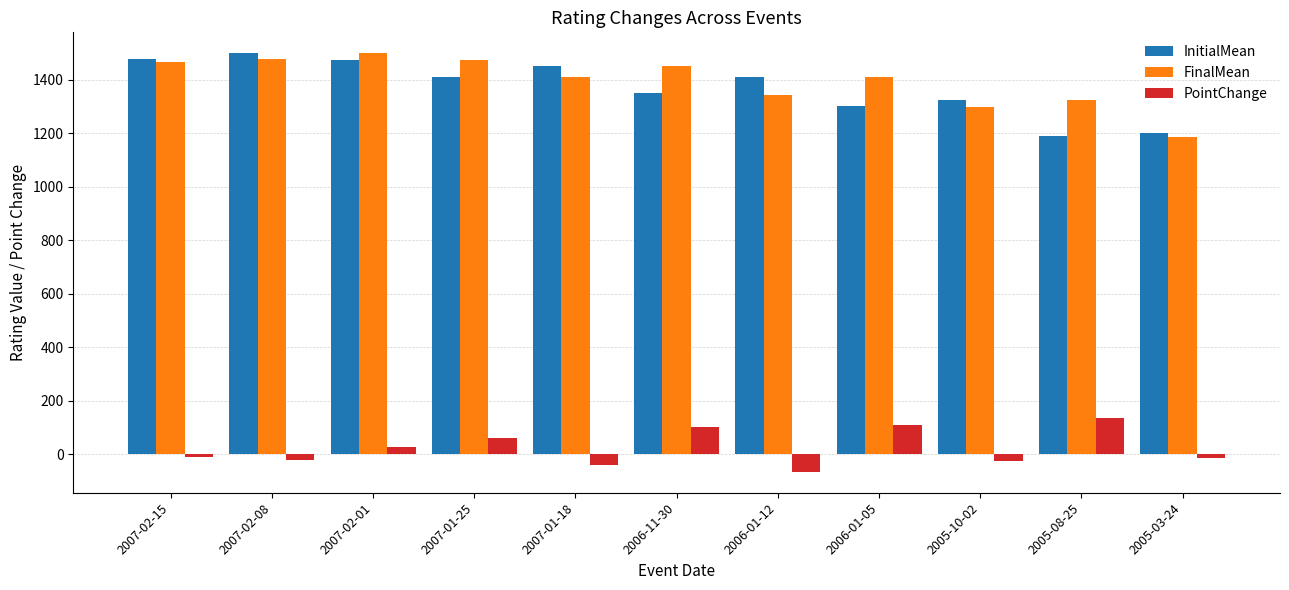

Is the value of FinalMean at 2007-02-01 greater than the value of PointChange at 2005-10-02?

Yes